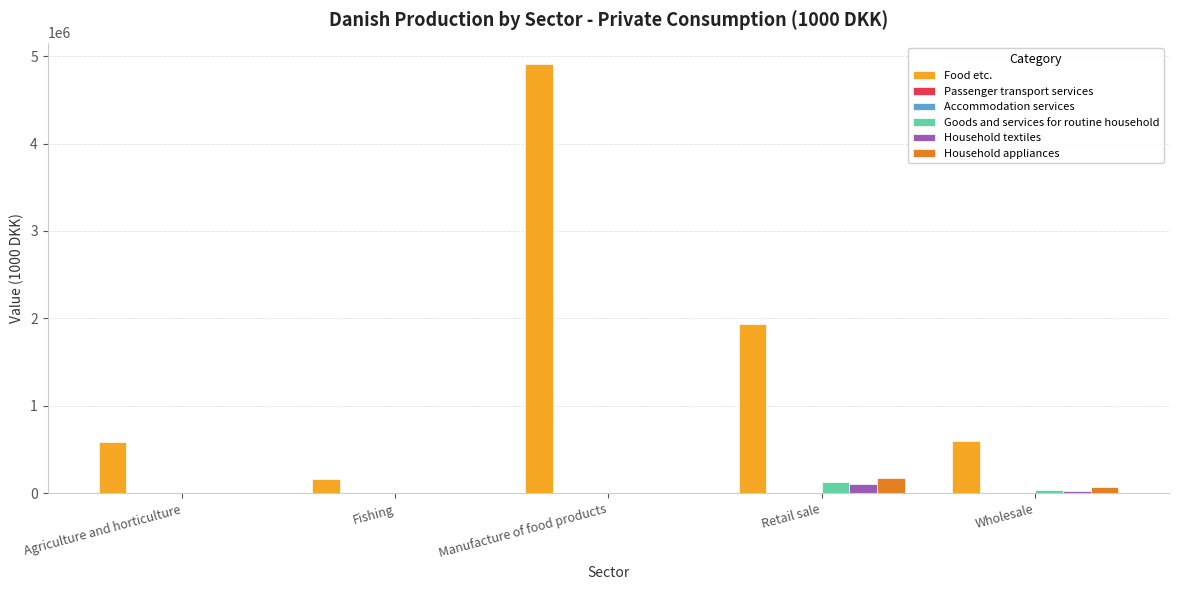

How many groups of bars are there?

5